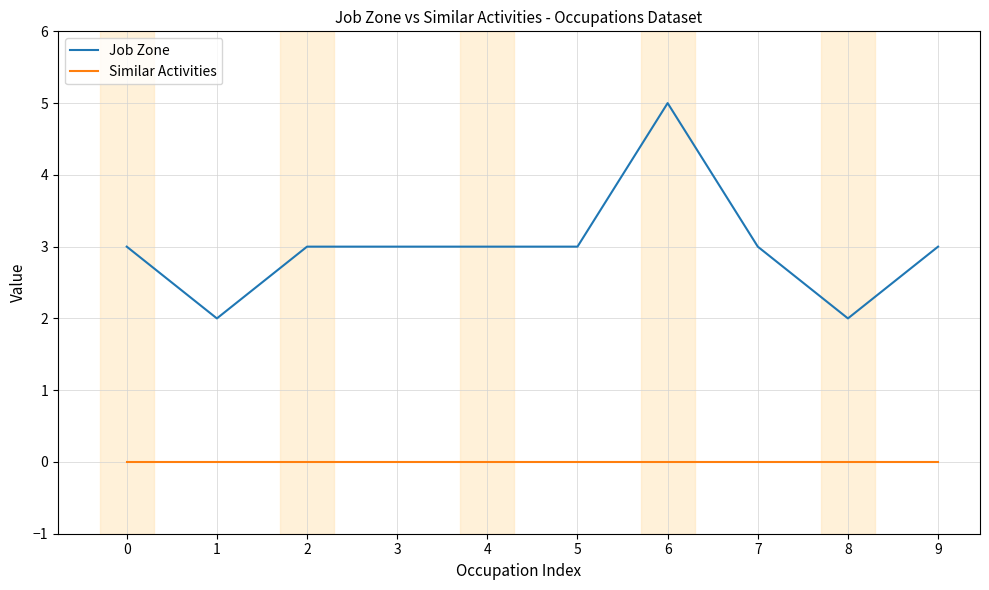

At 0, list the series in order from smallest to largest.

Similar Activities, Job Zone